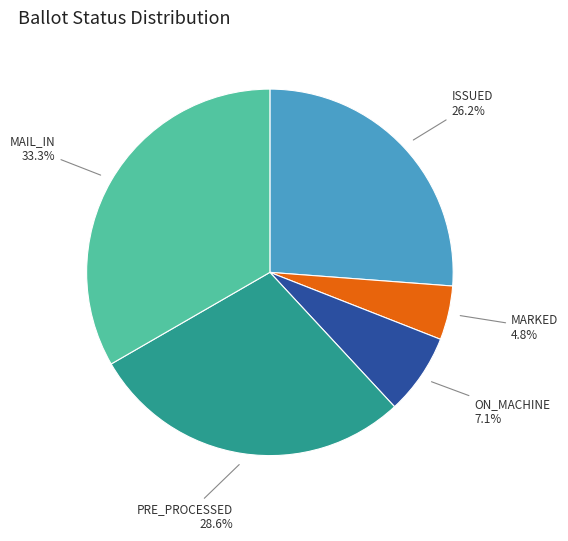

What portion of the pie excludes PRE_PROCESSED?

71.4%